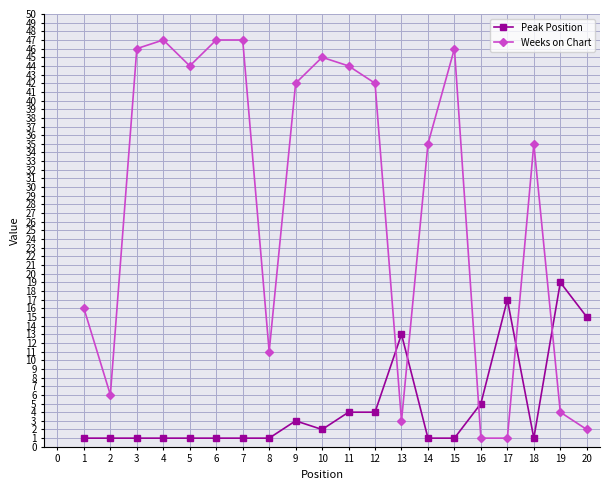

How many times do Peak Position and Weeks on Chart cross each other?

5